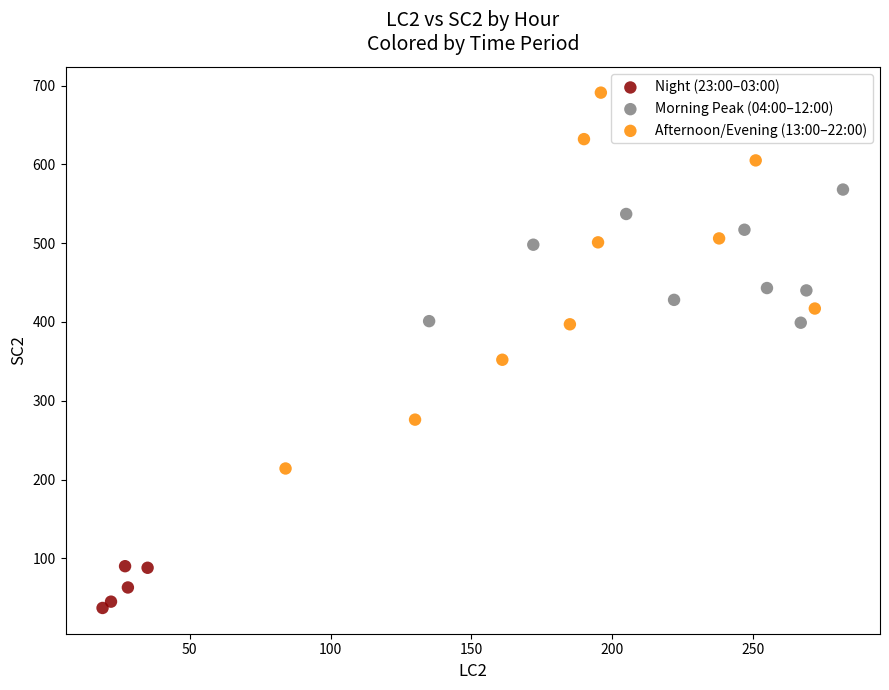

Which series contains the lowest Y value?

Night (23:00–03:00)